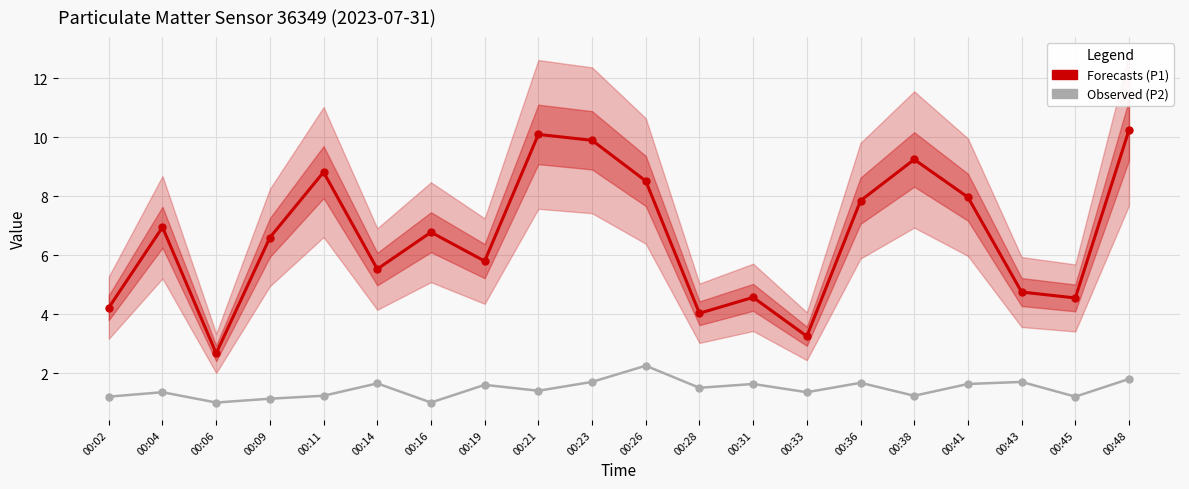

At how many categories does at least one series exceed 8?

6